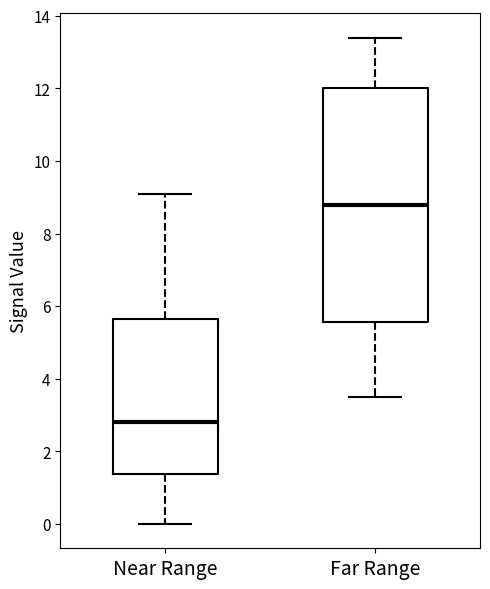

Comparing the boxes themselves (not the whiskers), which one is the tallest?

Far Range